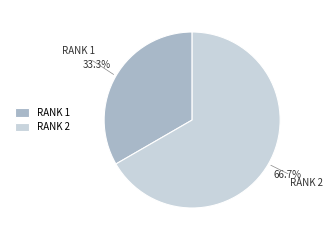

Is the sum of RANK 2 and RANK 1 greater than half?

Yes